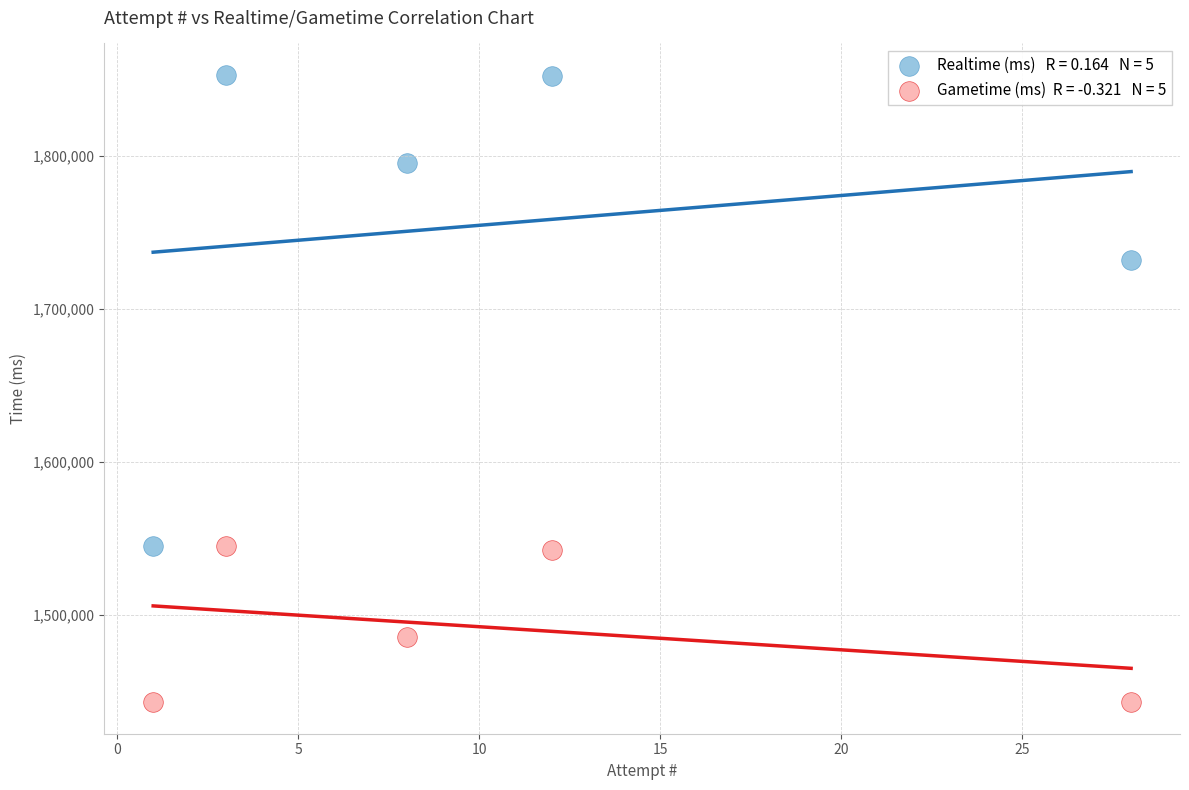

Across all data points, what is the average X value?

10